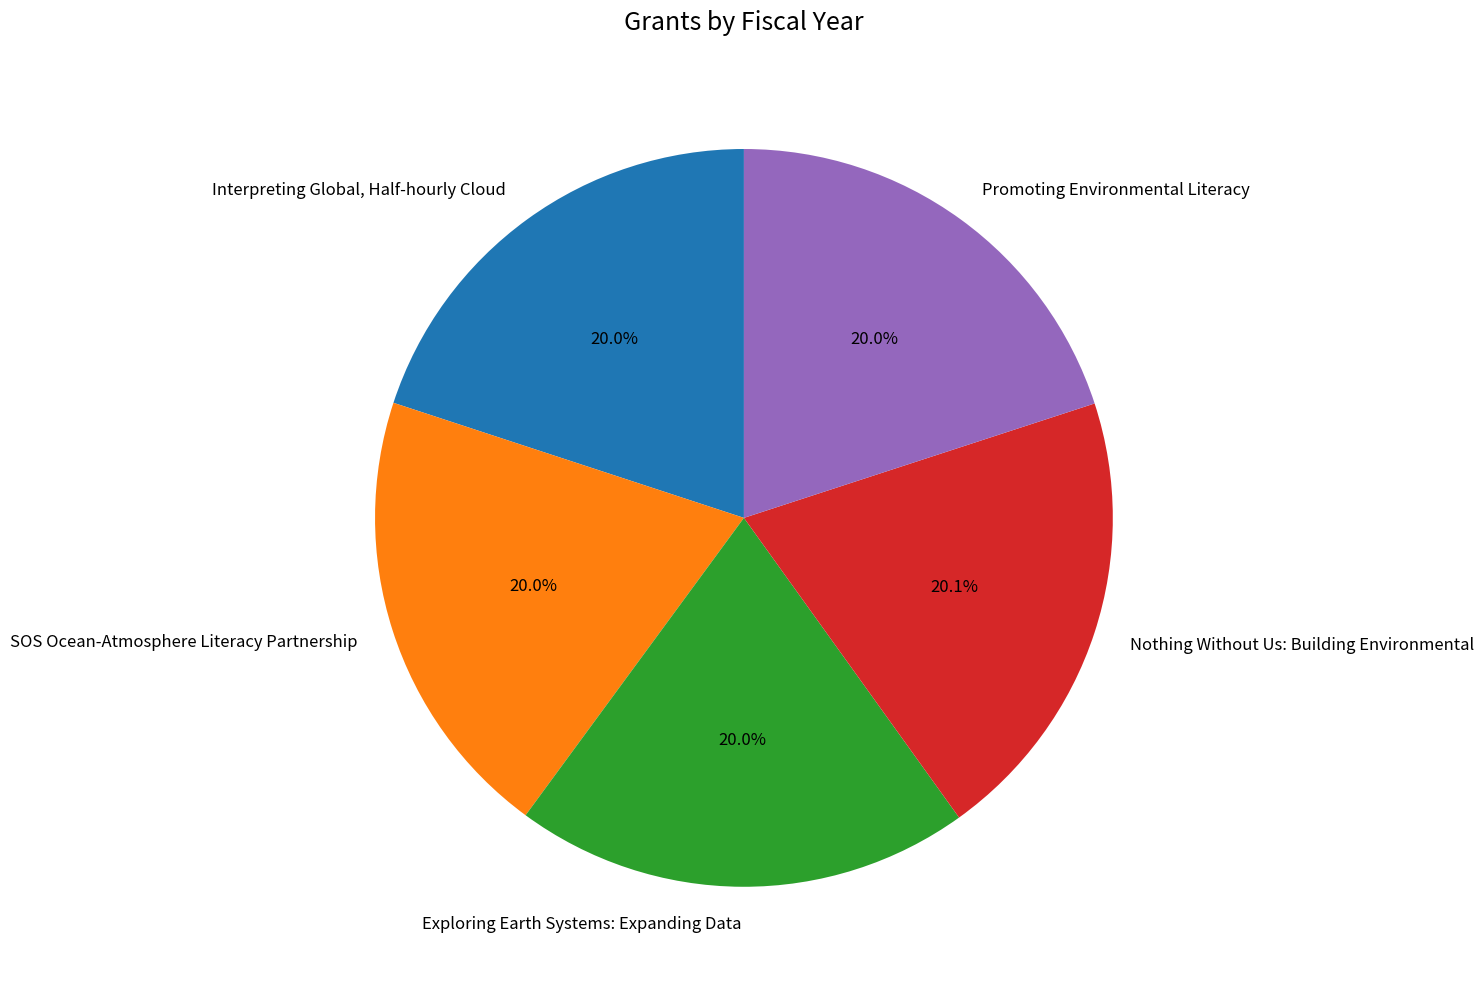

Combined, do Exploring Earth Systems: Expanding Data and Interpreting Global, Half-hourly Cloud account for over 50%?

No